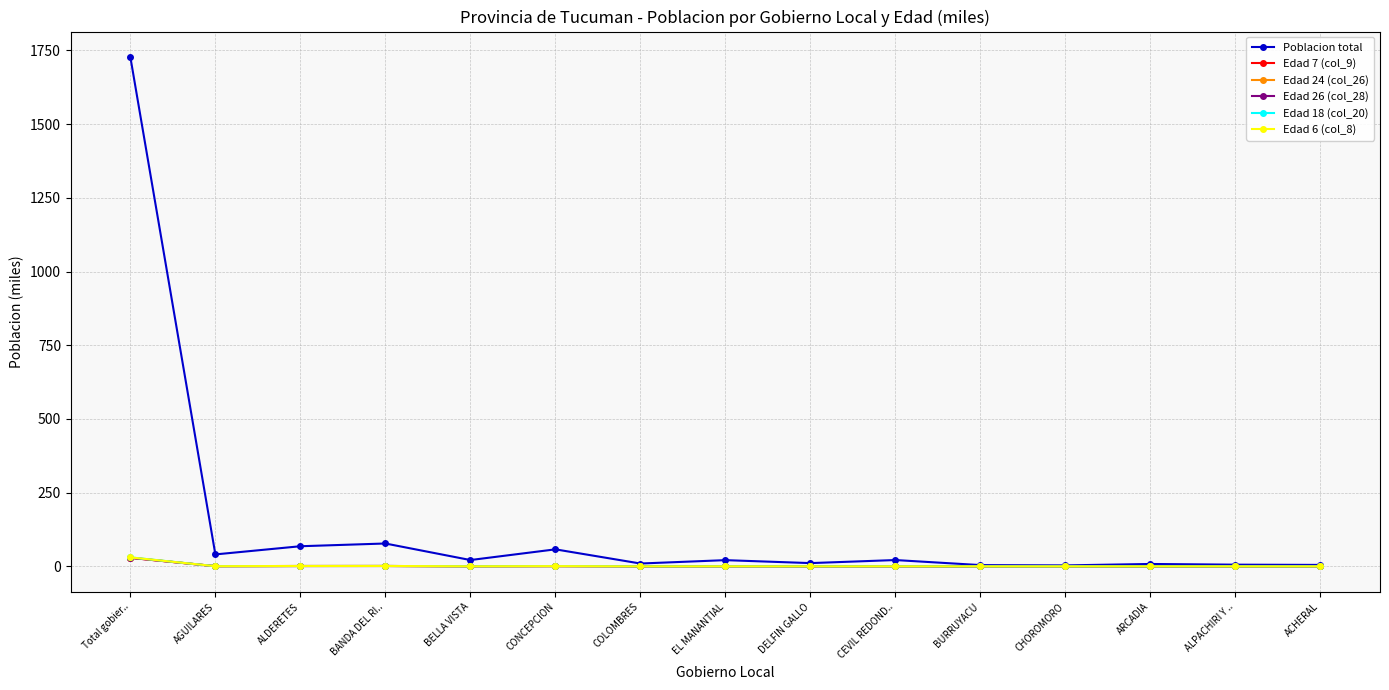

True or false: Poblacion total has more than 2 points higher than both neighbors.

True